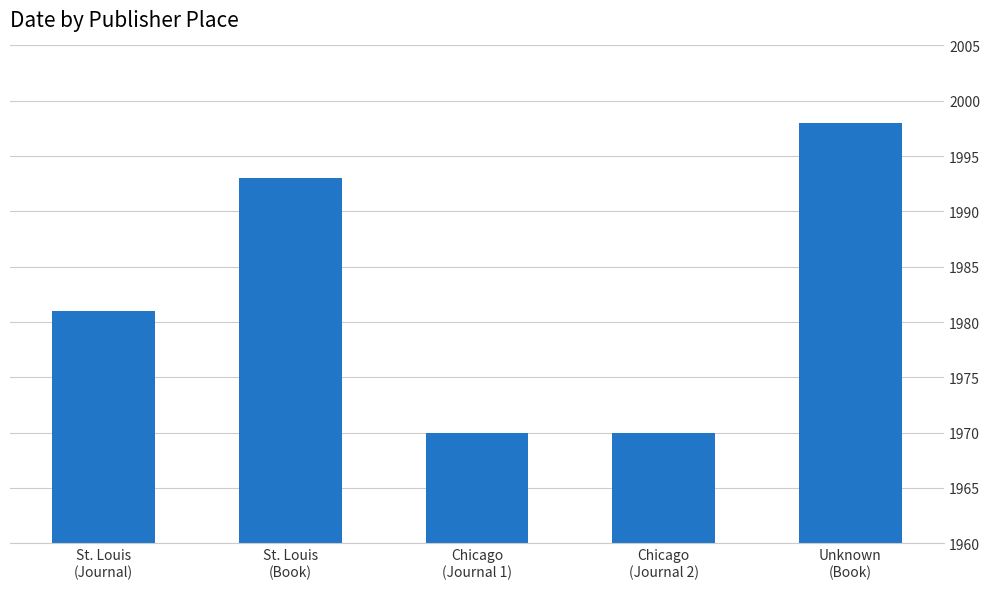

Reading left to right, what are all the values shown in this chart?

St. Louis
(Journal)=1981	St. Louis
(Book)=1993	Chicago
(Journal 1)=1970	Chicago
(Journal 2)=1970	Unknown
(Book)=1998